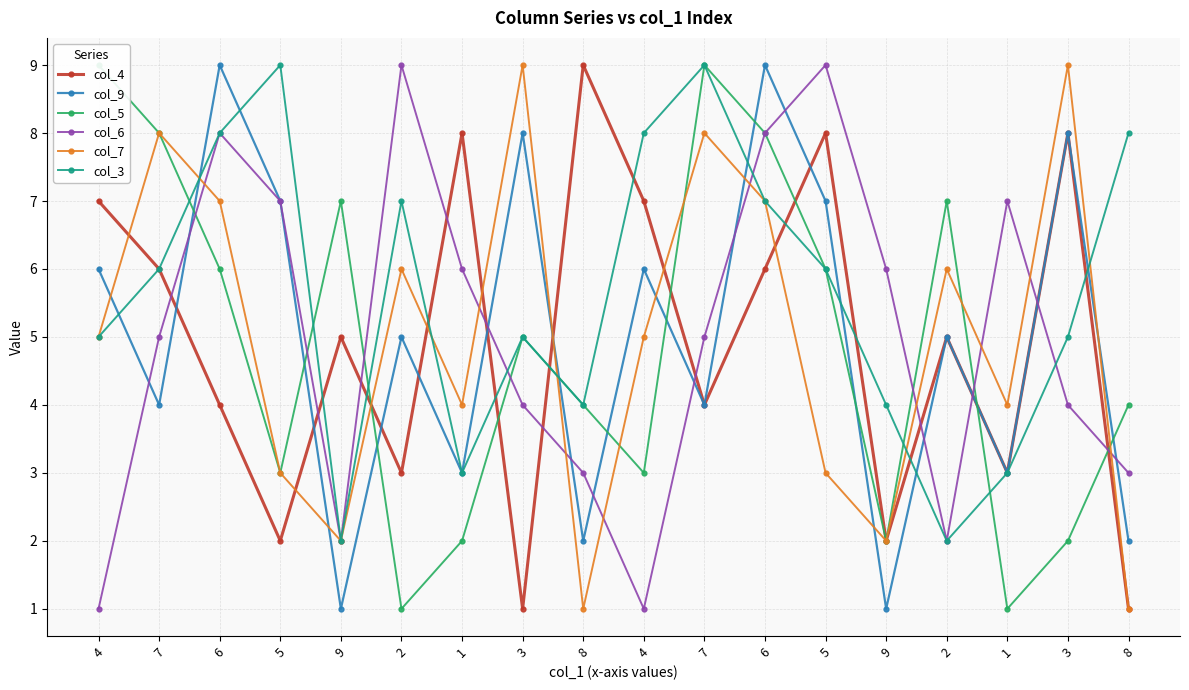

How many distinct data groups are displayed?

6